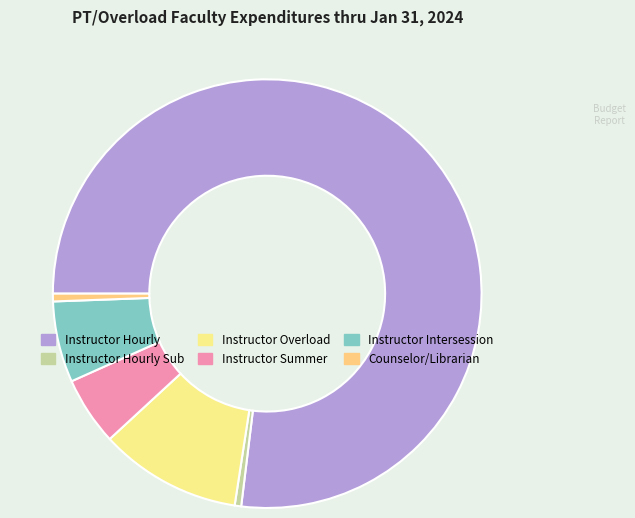

How many slices are in this pie chart?

6